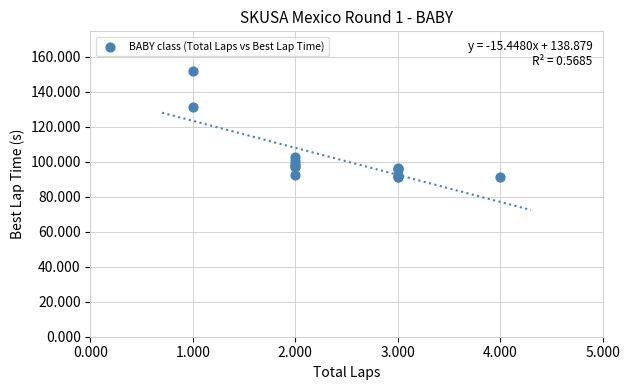

What Y value in the scatter plot is closest to 121?

131.3